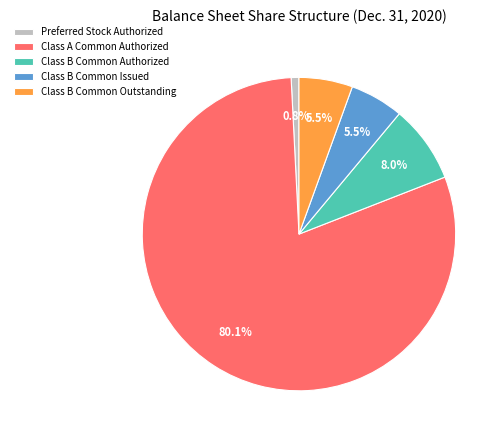

What is the smallest slice in the pie chart?

Preferred Stock Authorized